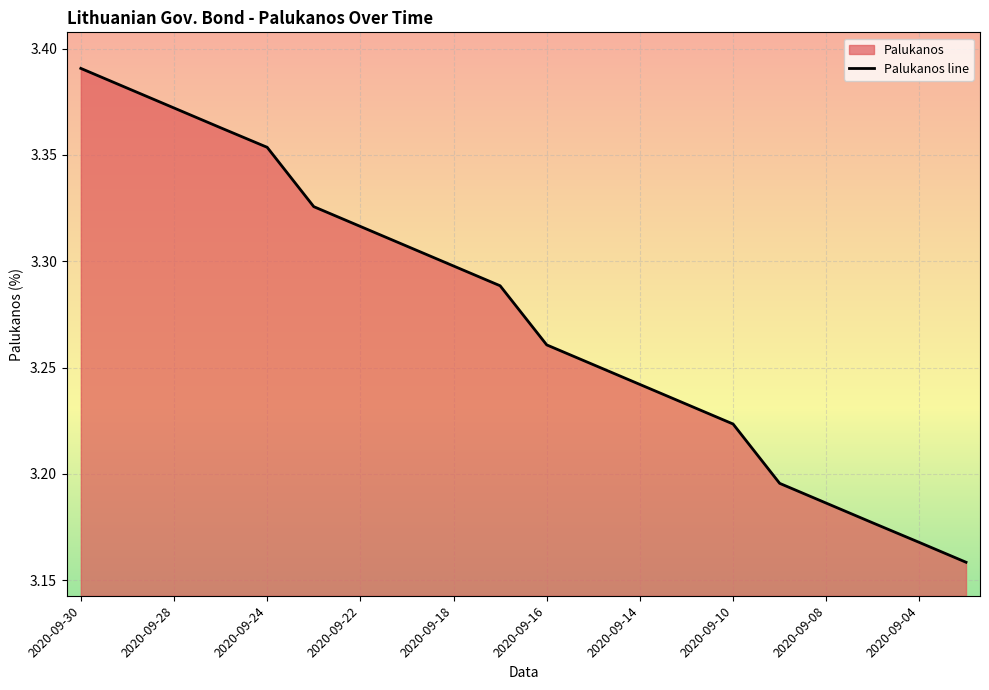

Count the values in the range 3 to 4.

20